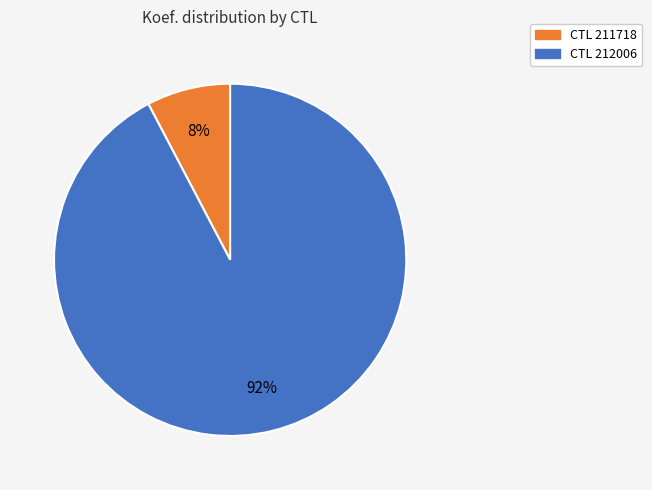

Is there any slice that represents more than half of the pie?

Yes